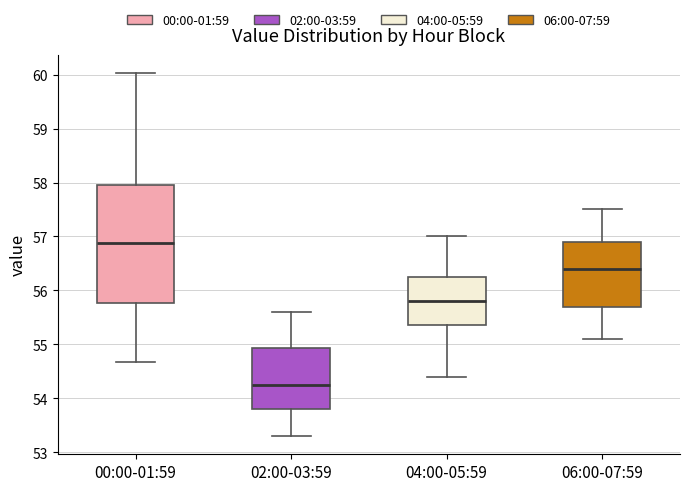

Reading left to right, read every box against the y-axis: the position of its median line, the range the box covers, and the ends of its whiskers. The values are not printed on the chart, so give them approximately, as read against the axis.

00:00-01:59: median 56.9, box 55.8 to 58.0, whiskers 54.7 to 60.0
02:00-03:59: median 54.3, box 53.8 to 54.9, whiskers 53.3 to 55.6
04:00-05:59: median 55.8, box 55.4 to 56.3, whiskers 54.4 to 57.0
06:00-07:59: median 56.4, box 55.7 to 56.9, whiskers 55.1 to 57.5